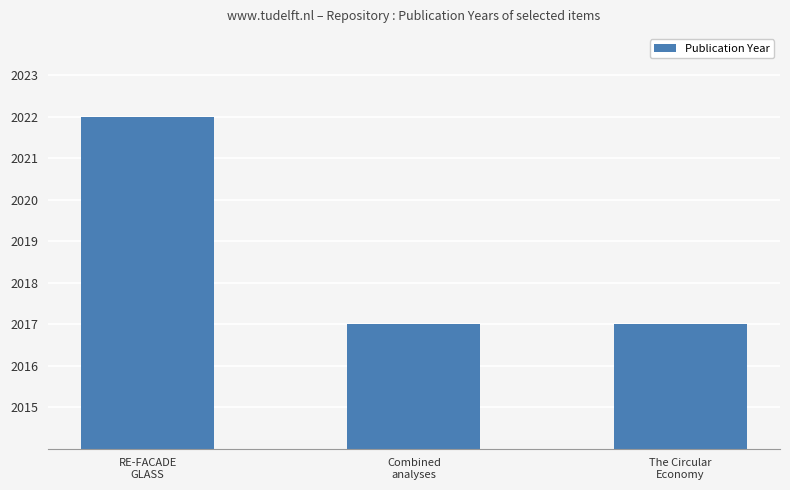

The value at RE-FACADE
GLASS is 2022. True or false?

True